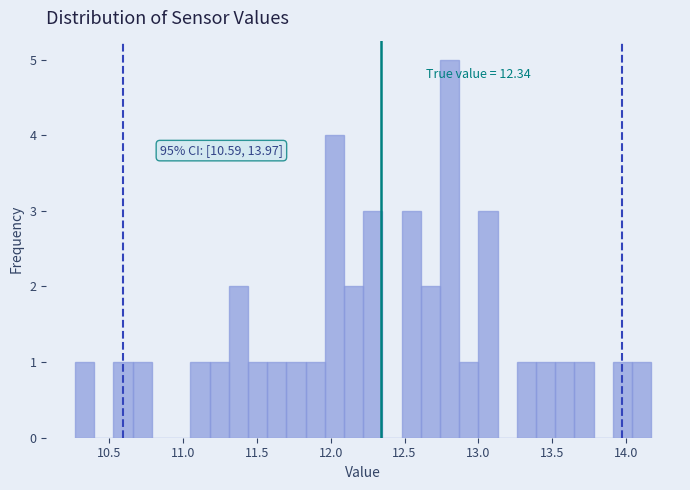

Around what value on the x-axis is the tallest bar? Give the approximate position of its centre, as read against the axis.

12.80